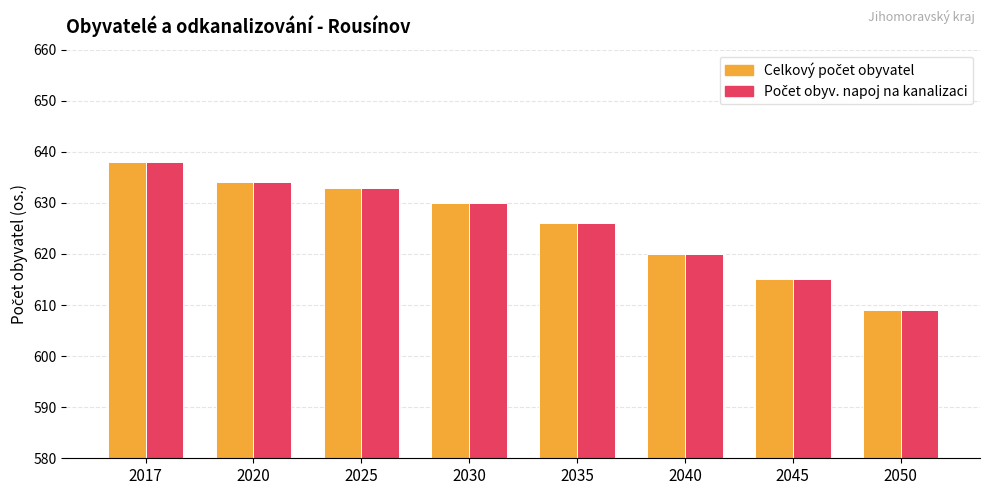

What is the total value across all series at 2045?

1230